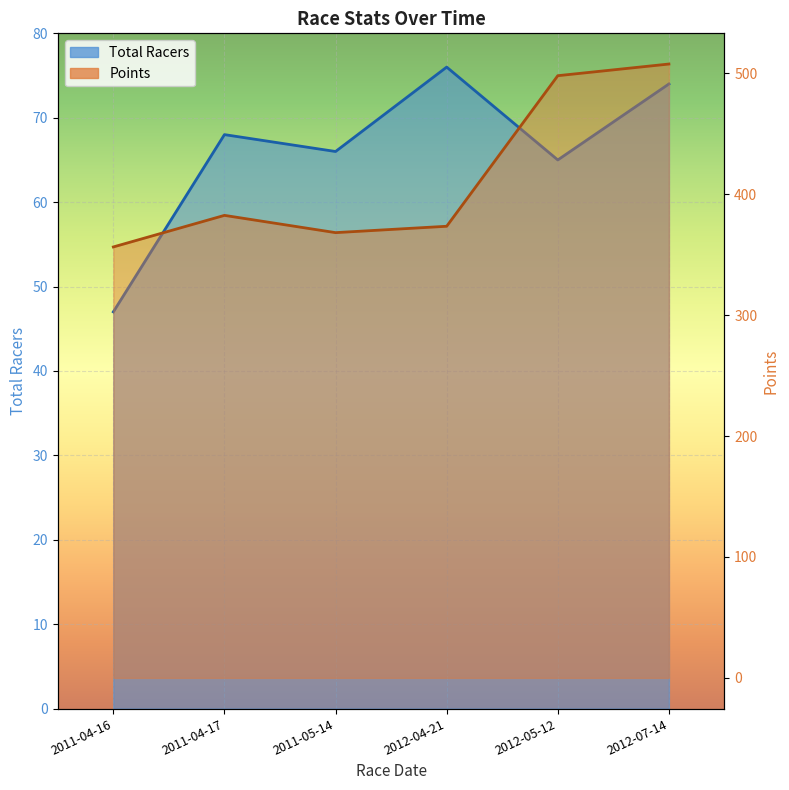

Which has a higher value, 2012-05-12 or 2011-05-14?

2011-05-14